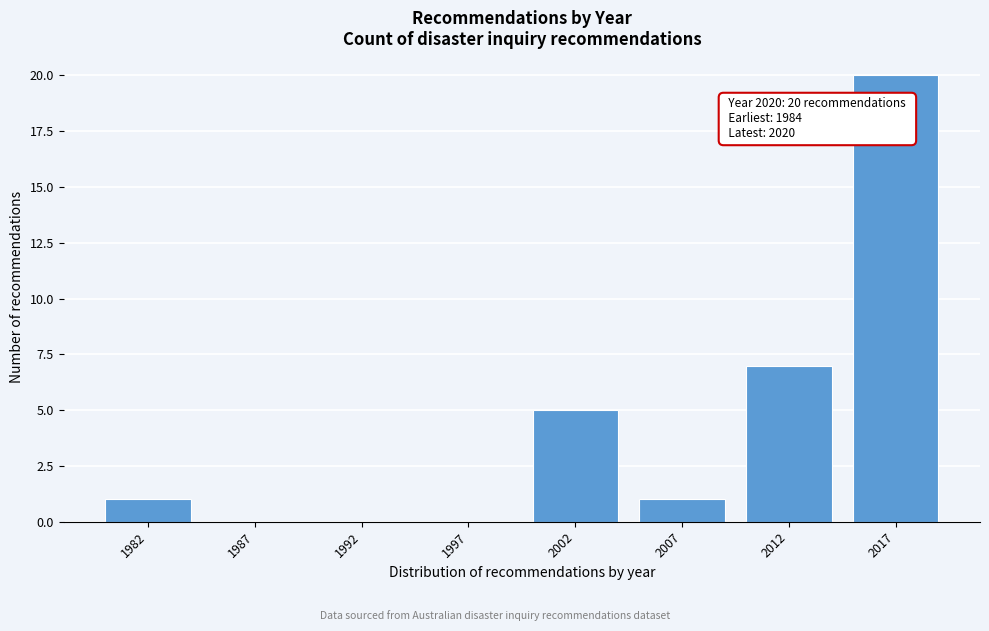

Reading left to right, extract all data points from this chart.

1982=1	1987=0	1992=0	1997=0	2002=5	2007=1	2012=7	2017=20